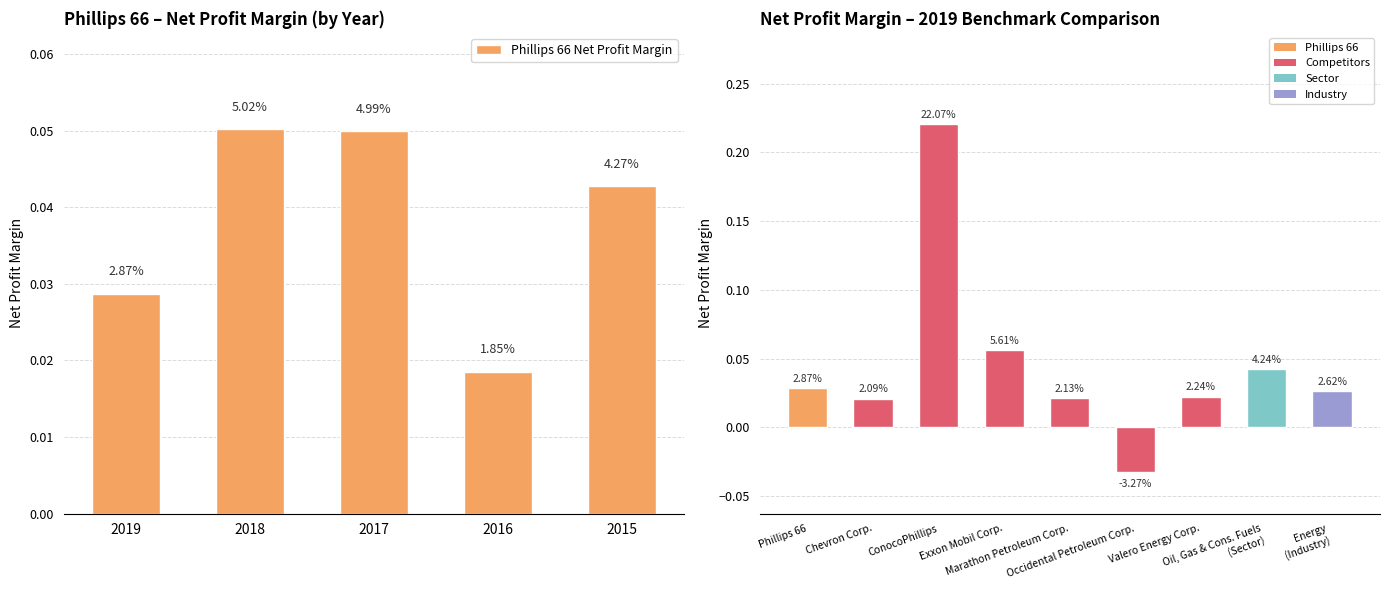

Rank the categories by value from highest to lowest.

2018, 2017, 2015, 2019, 2016